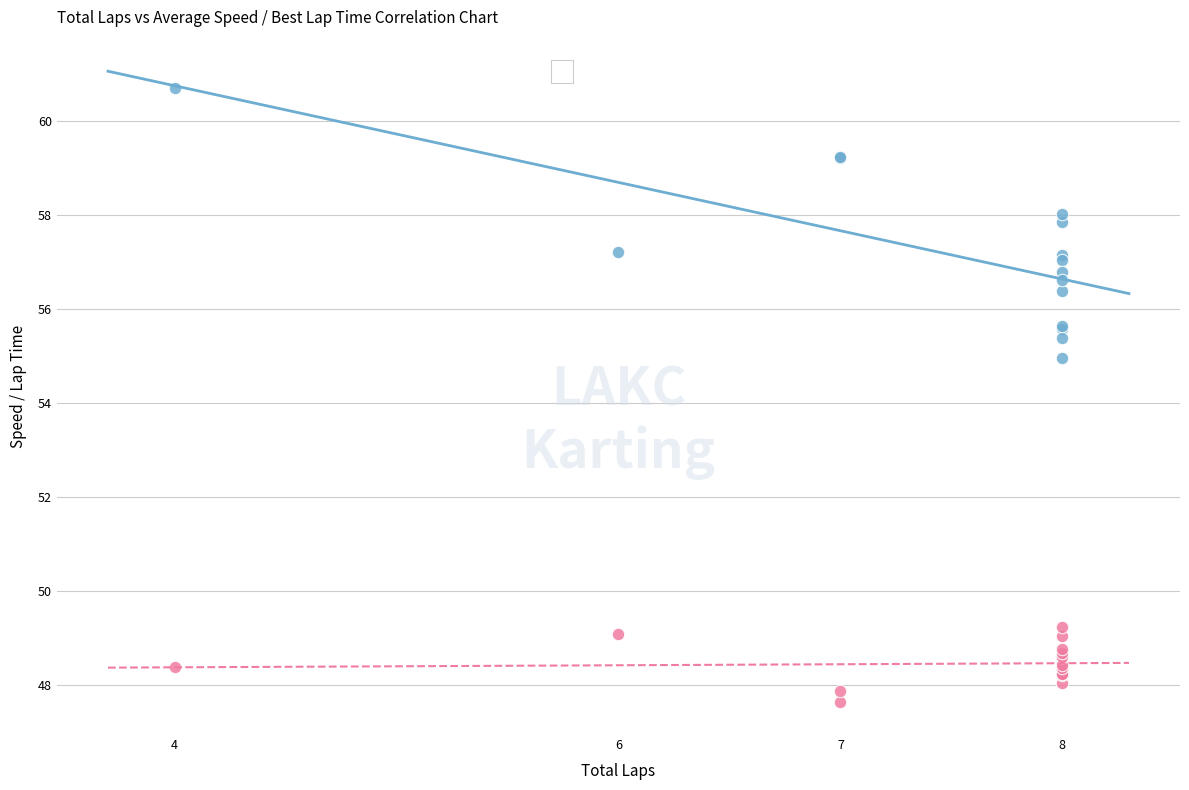

Across all series, what Y value is closest to 54?

55.0